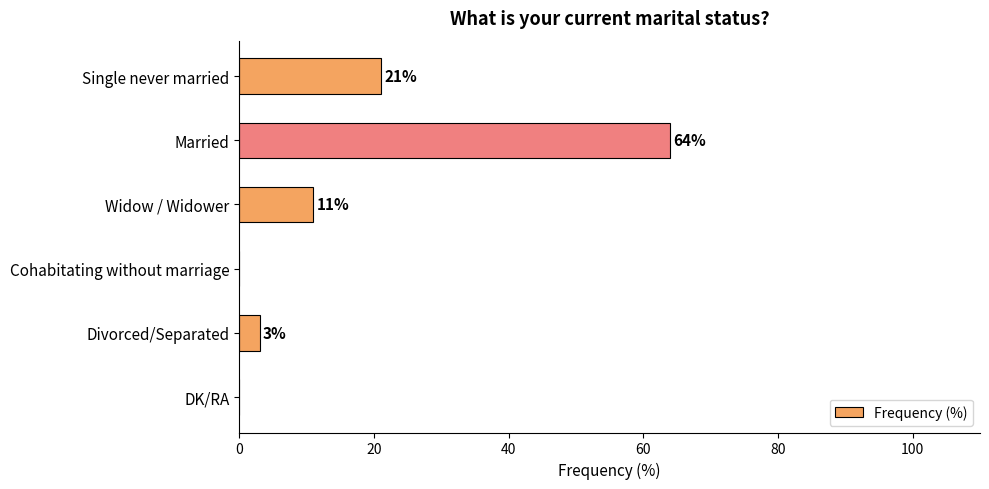

Reading top to bottom, extract all data points from this chart.

Single never married=21	Married=64	Widow / Widower=11	Cohabitating without marriage=0	Divorced/Separated=3	DK/RA=0